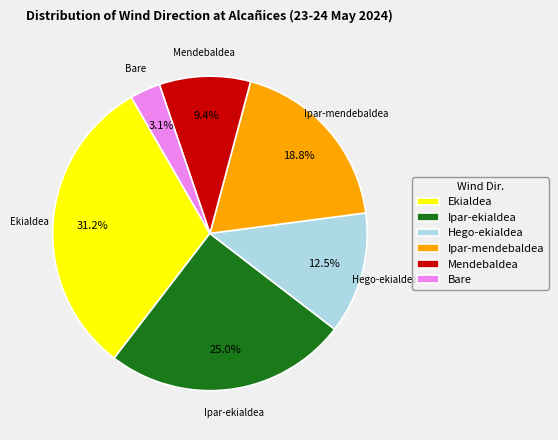

Which slice is the largest?

Ekialdea